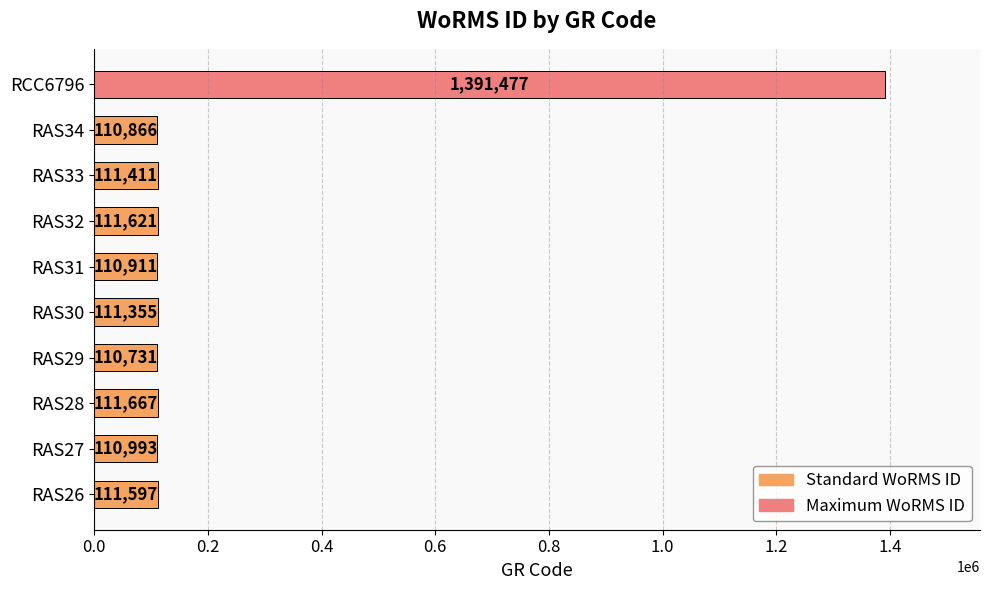

Rank the categories by value from lowest to highest.

RAS29, RAS34, RAS31, RAS27, RAS30, RAS33, RAS26, RAS32, RAS28, RCC6796